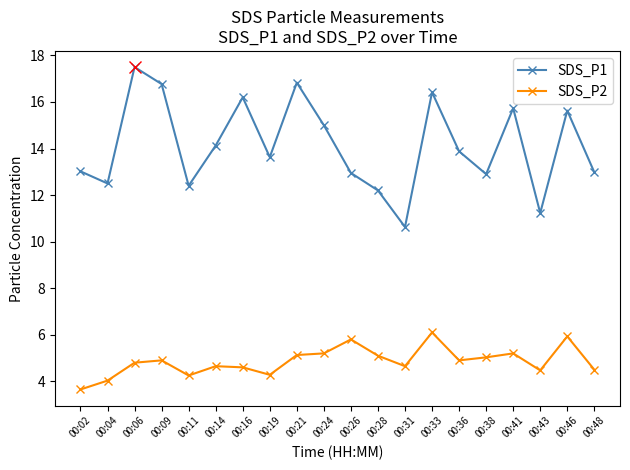

True or false: SDS_P1 and SDS_P2 intersect in this chart.

False